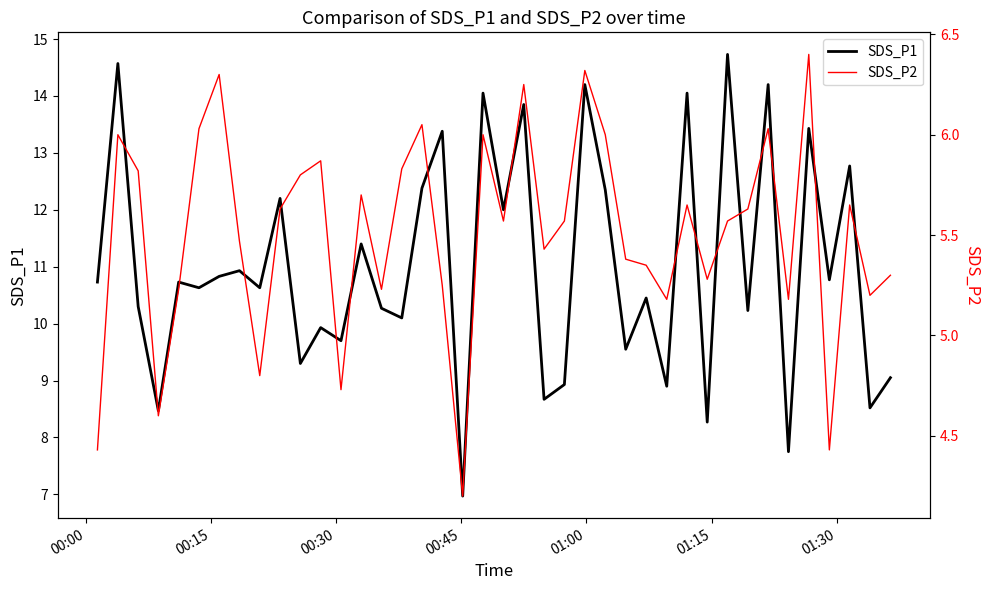

What is the minimum value shown in the chart?

4.2